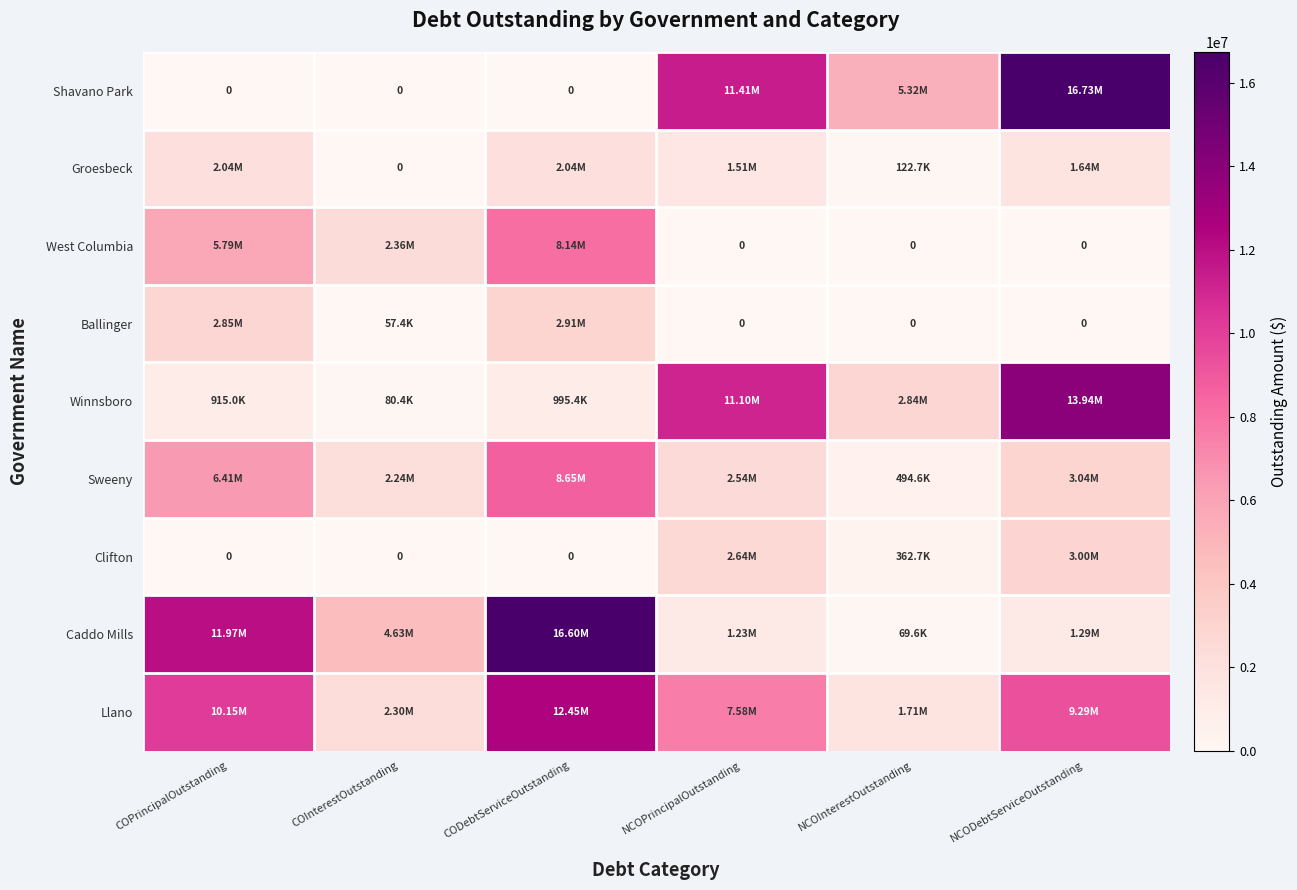

What is the difference between the maximum and minimum values in the West Columbia series?

8140993.8